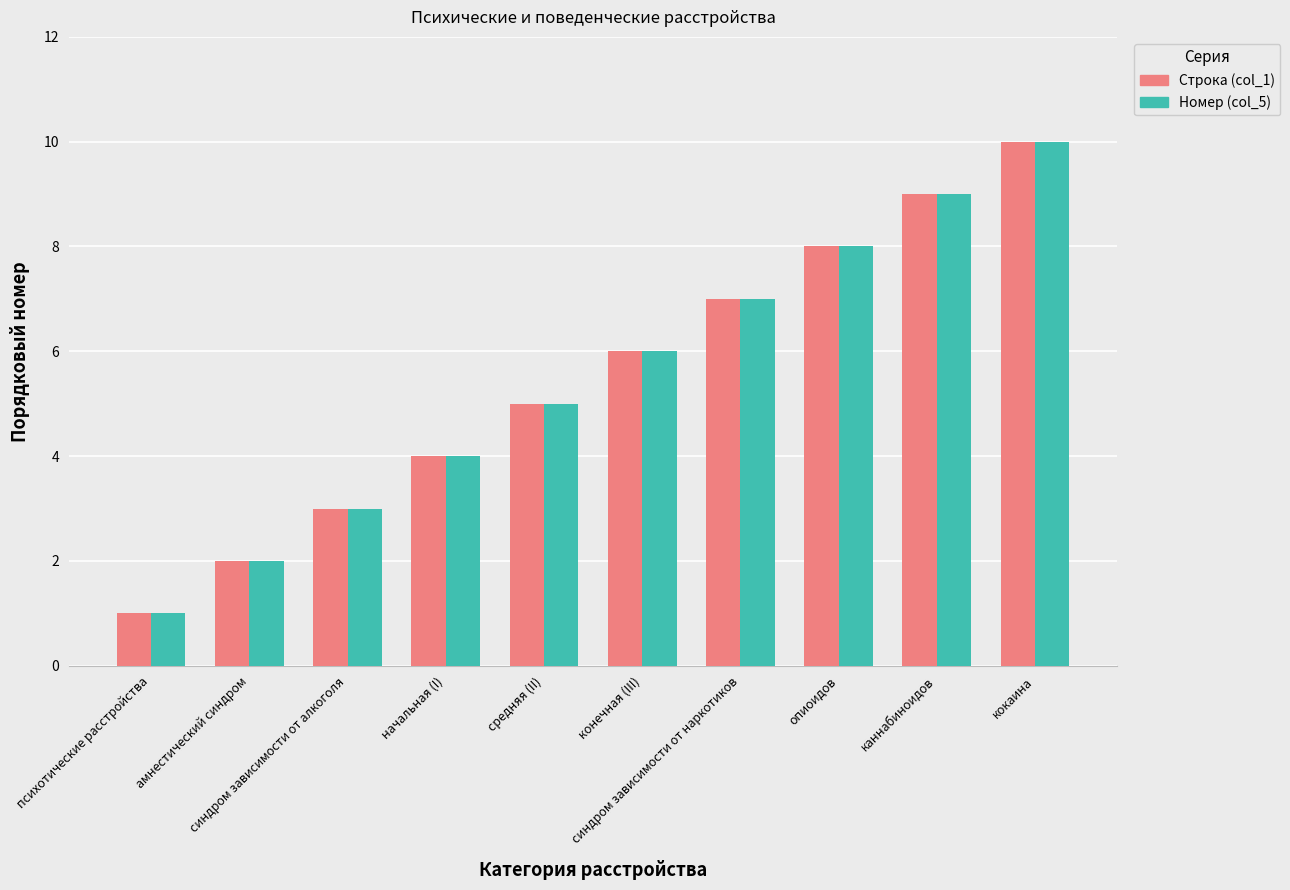

Is it true that Строка (col_1) equals 10 at кокаина?

True